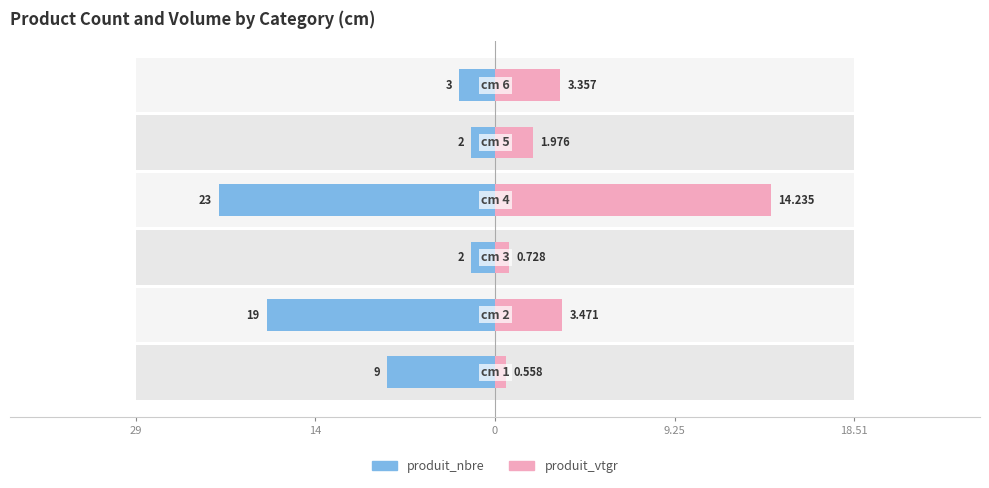

The produit_vtgr series shows 0.7 at 0. True or false?

False